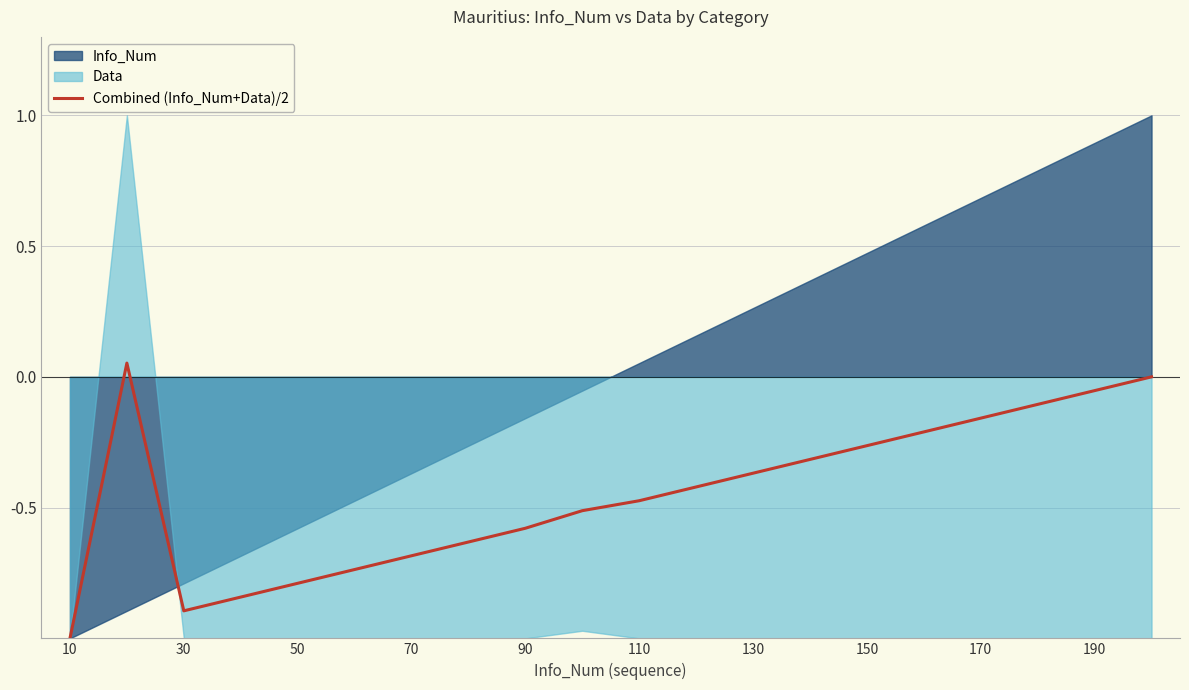

The Combined (Info_Num+Data)/2 series shows -1.8 at 10. True or false?

False